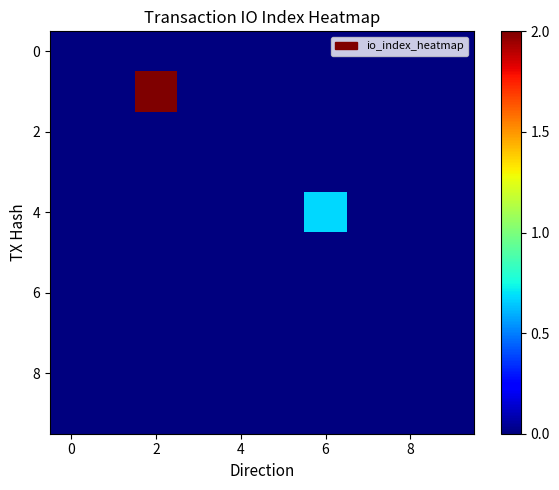

How many categories are shown in the chart?

10